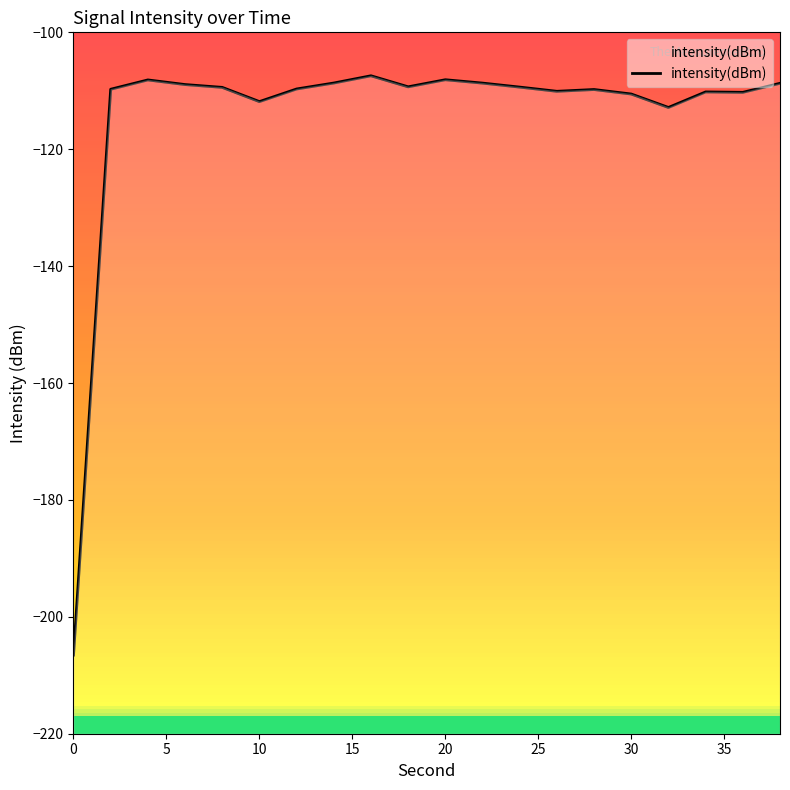

What is the smallest value displayed?

-206.6